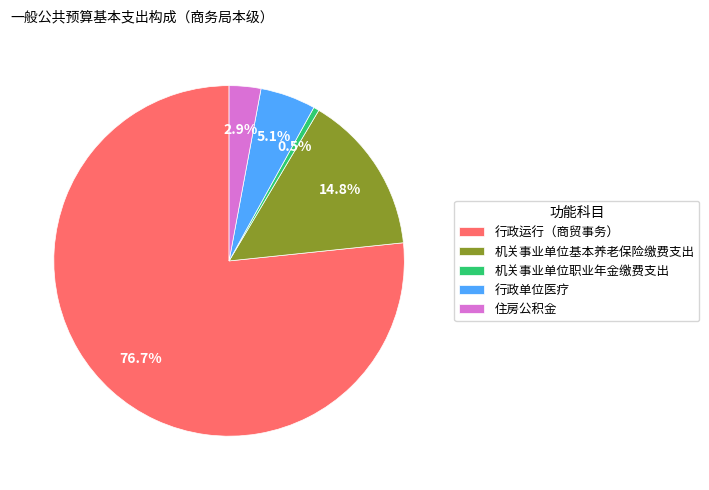

Combined, what portion of the pie is 住房公积金 and 行政单位医疗?

8.0%